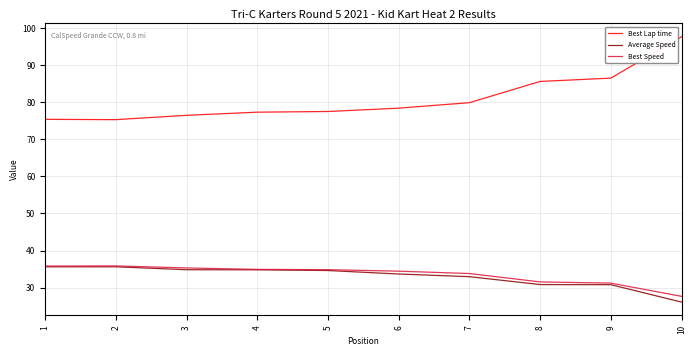

Which series has the largest total across all categories?

Best Lap time